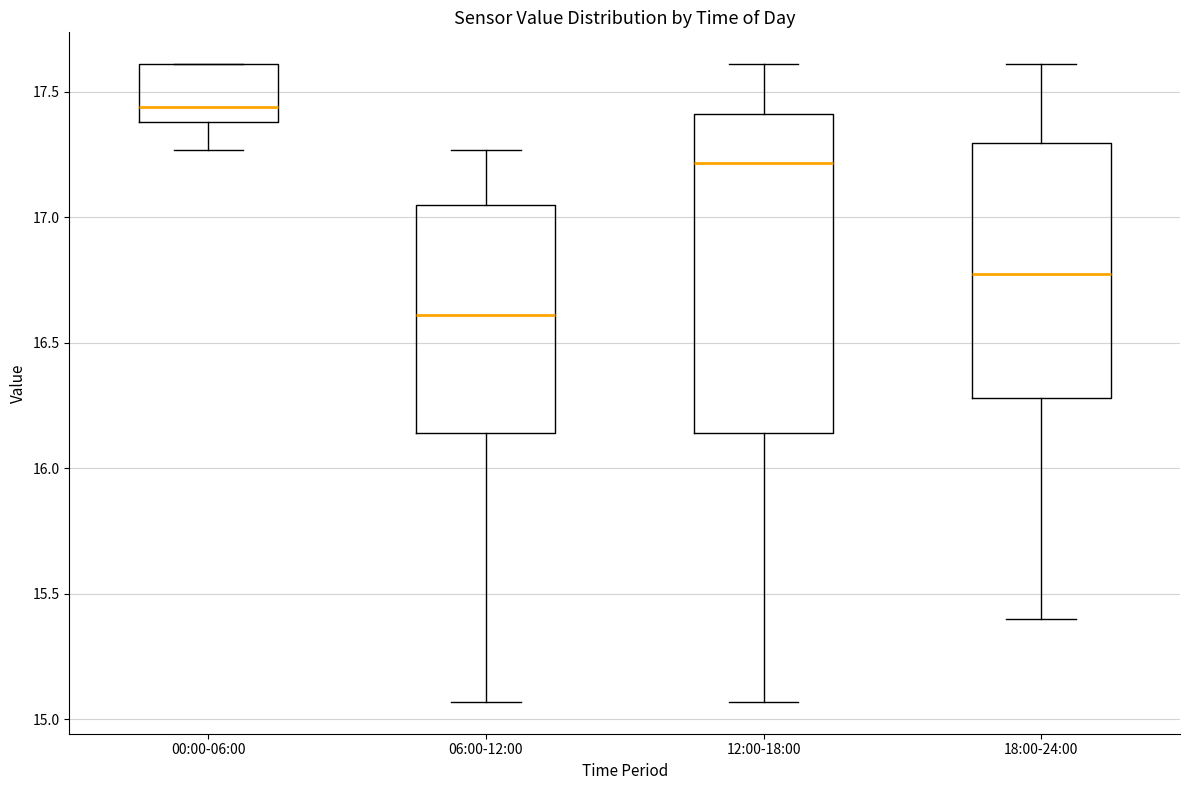

Where does the median line of the box for 18:00-24:00 sit on the y-axis? The values are not printed on the chart, so give them approximately, as read against the axis.

16.80